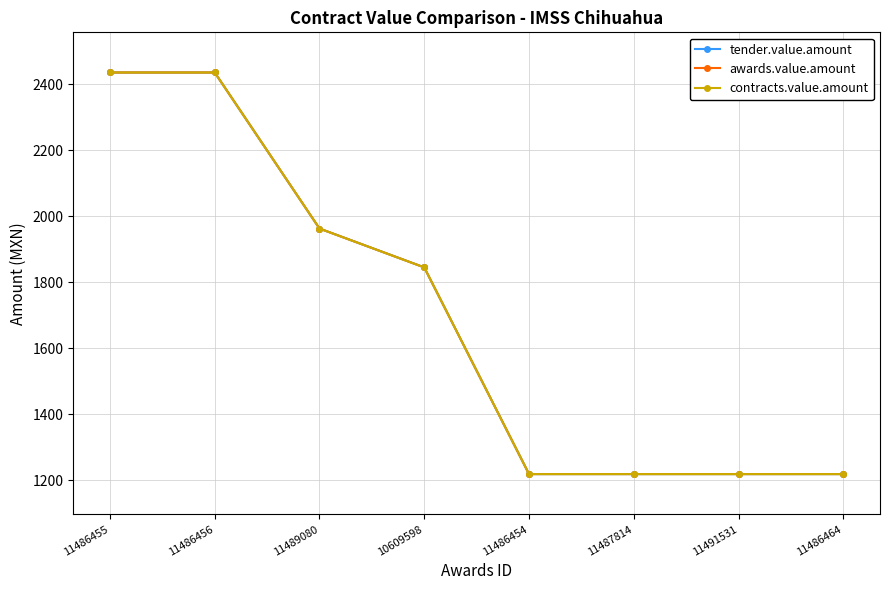

What is the label of the 8th point from the left?

11486464